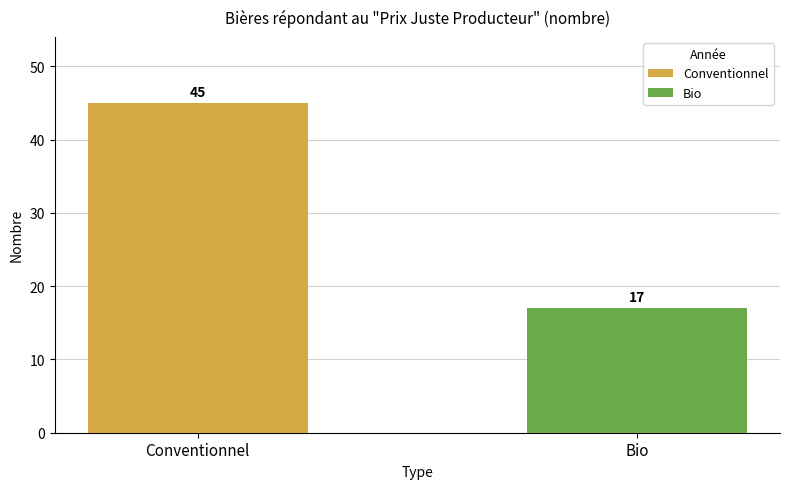

List the series in order of their overall mean, highest first.

Conventionnel, Bio